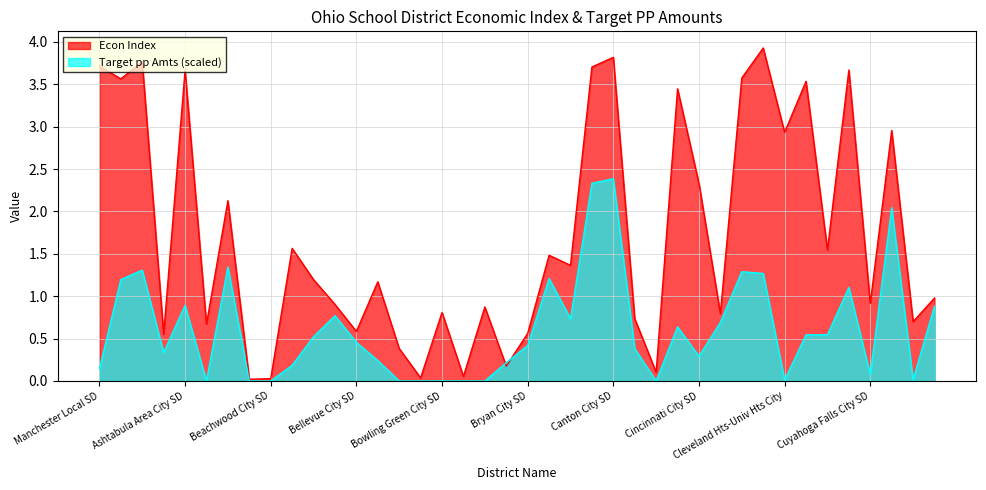

Where is Econ Index nearest to the value 1?

Defiance City SD